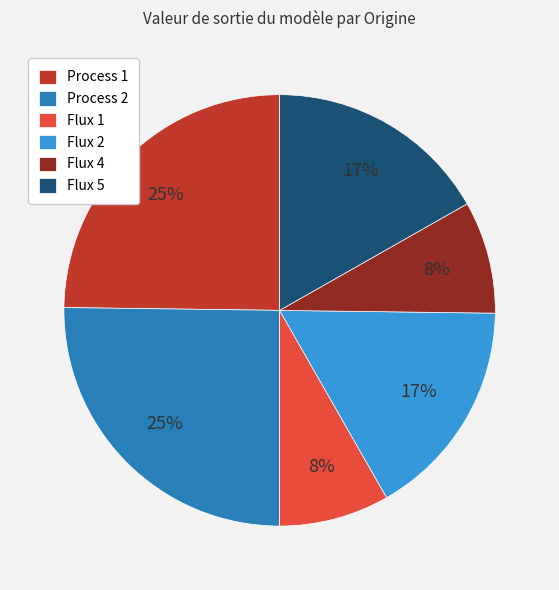

Is the sum of Process 1 and Flux 1 greater than half?

No